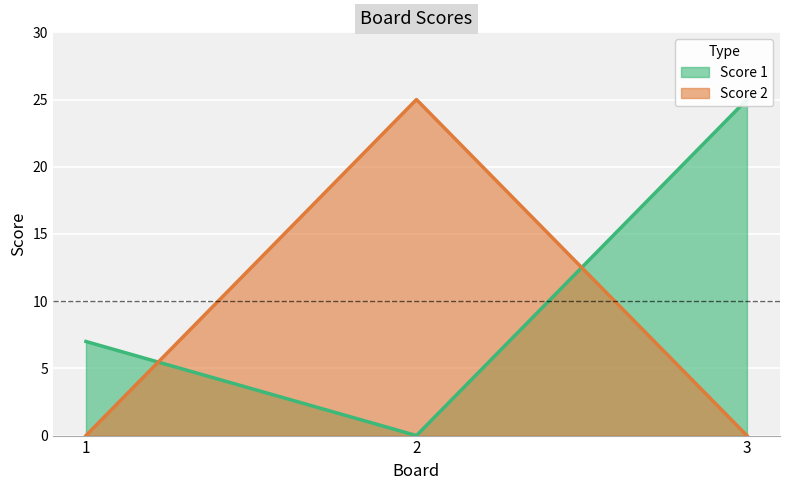

Reading left to right, what are all the values shown in this chart?

Score 1: 7	0	25
Score 2: 0	25	0